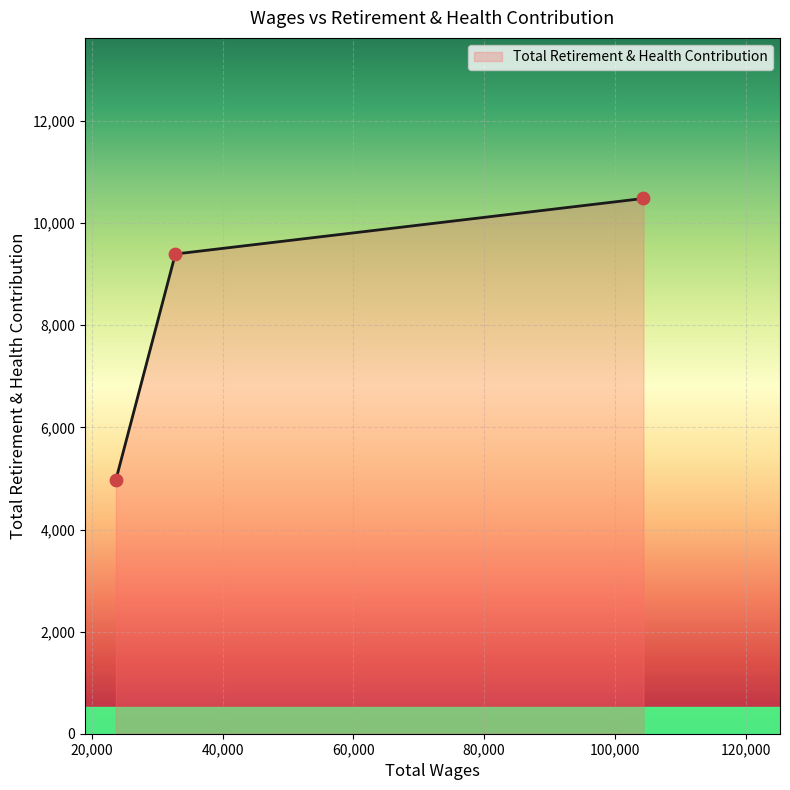

What is the minimum value shown in the chart?

4974